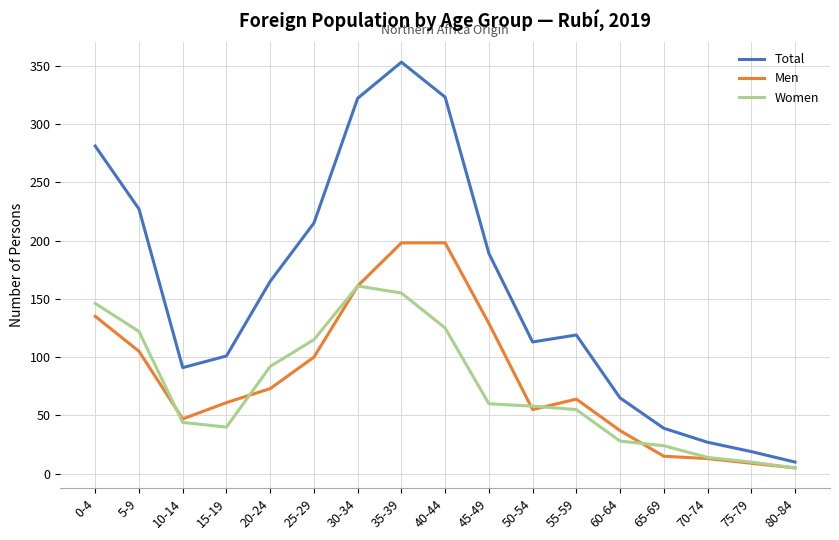

How many lines are shown in the chart?

3